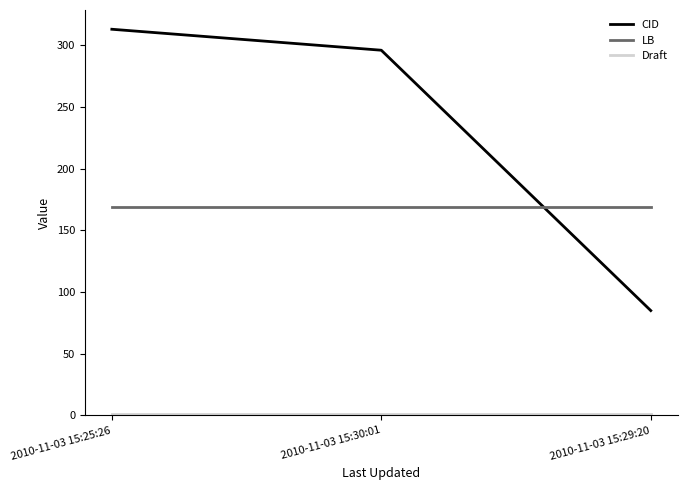

What is the maximum value for CID?

313